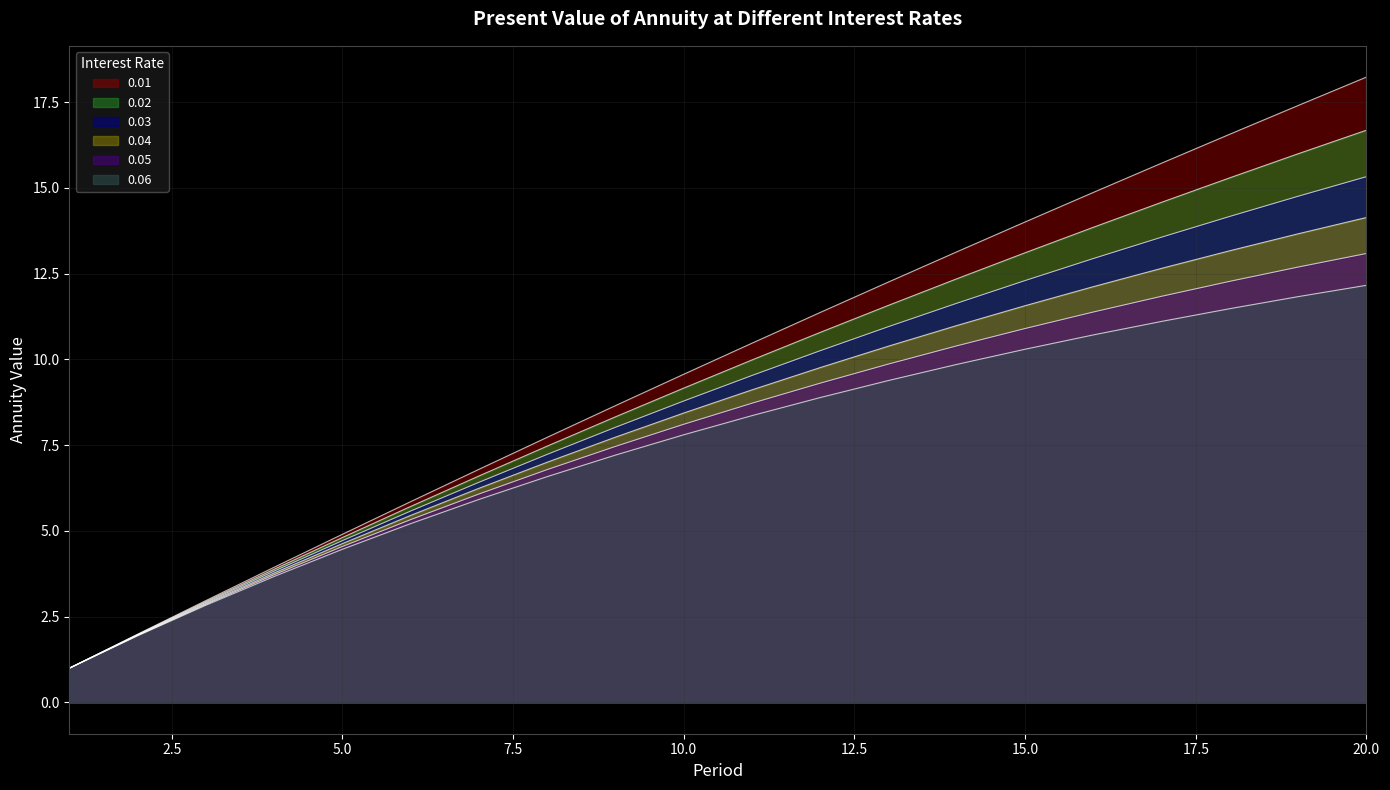

Which series has the largest range (max minus min)?

0.01